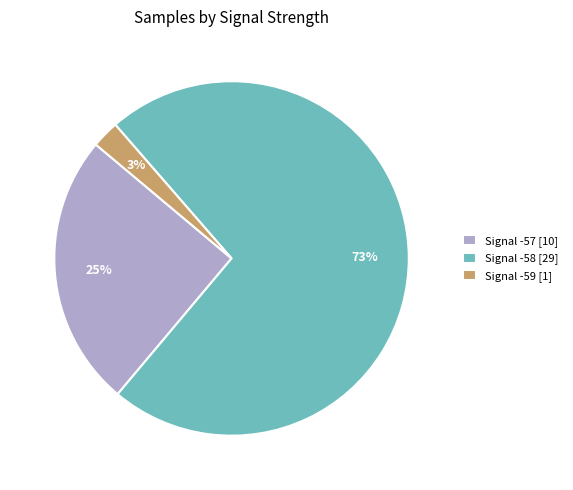

The Signal -57 [10] slice represents 25% of the pie. True or false?

True